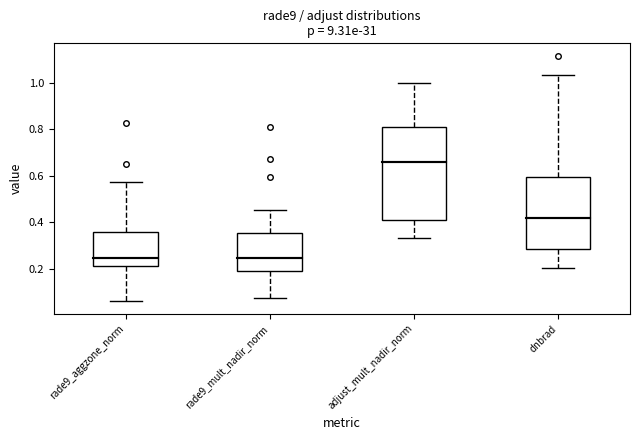

Which box is the tallest, from its lower edge to its upper edge?

adjust_mult_nadir_norm